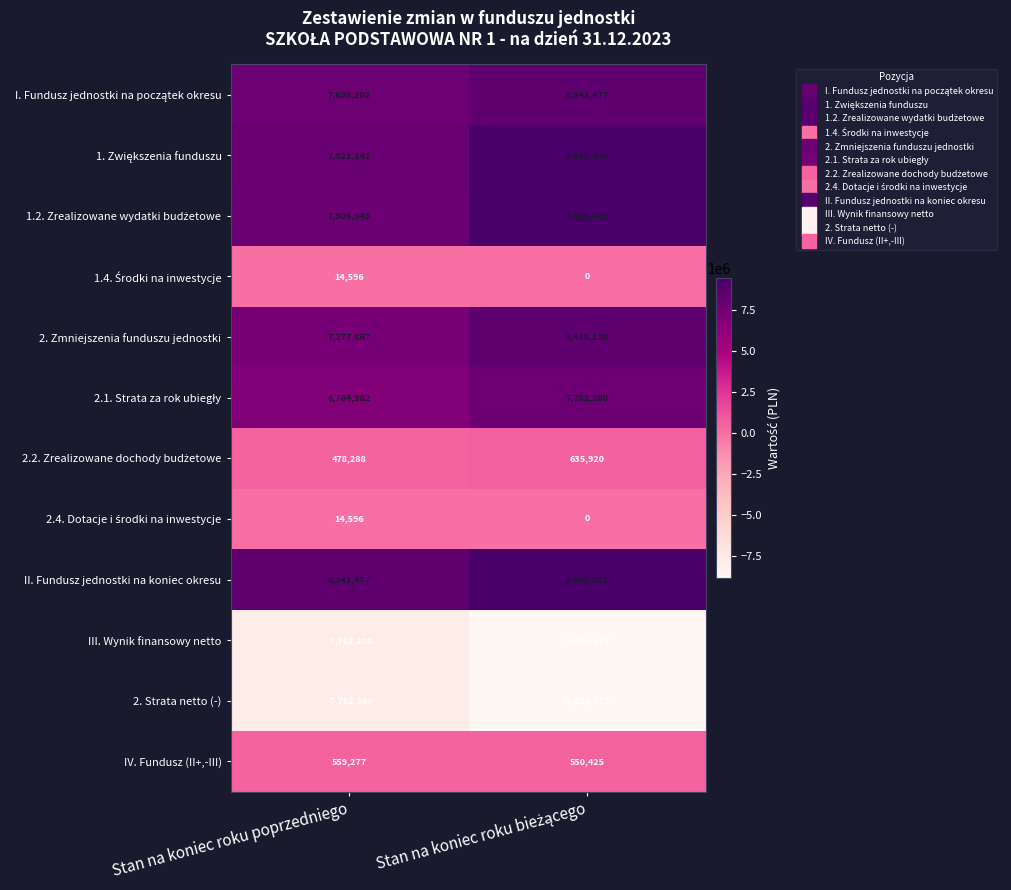

Which series has the largest total across all categories?

II. Fundusz jednostki na koniec okresu